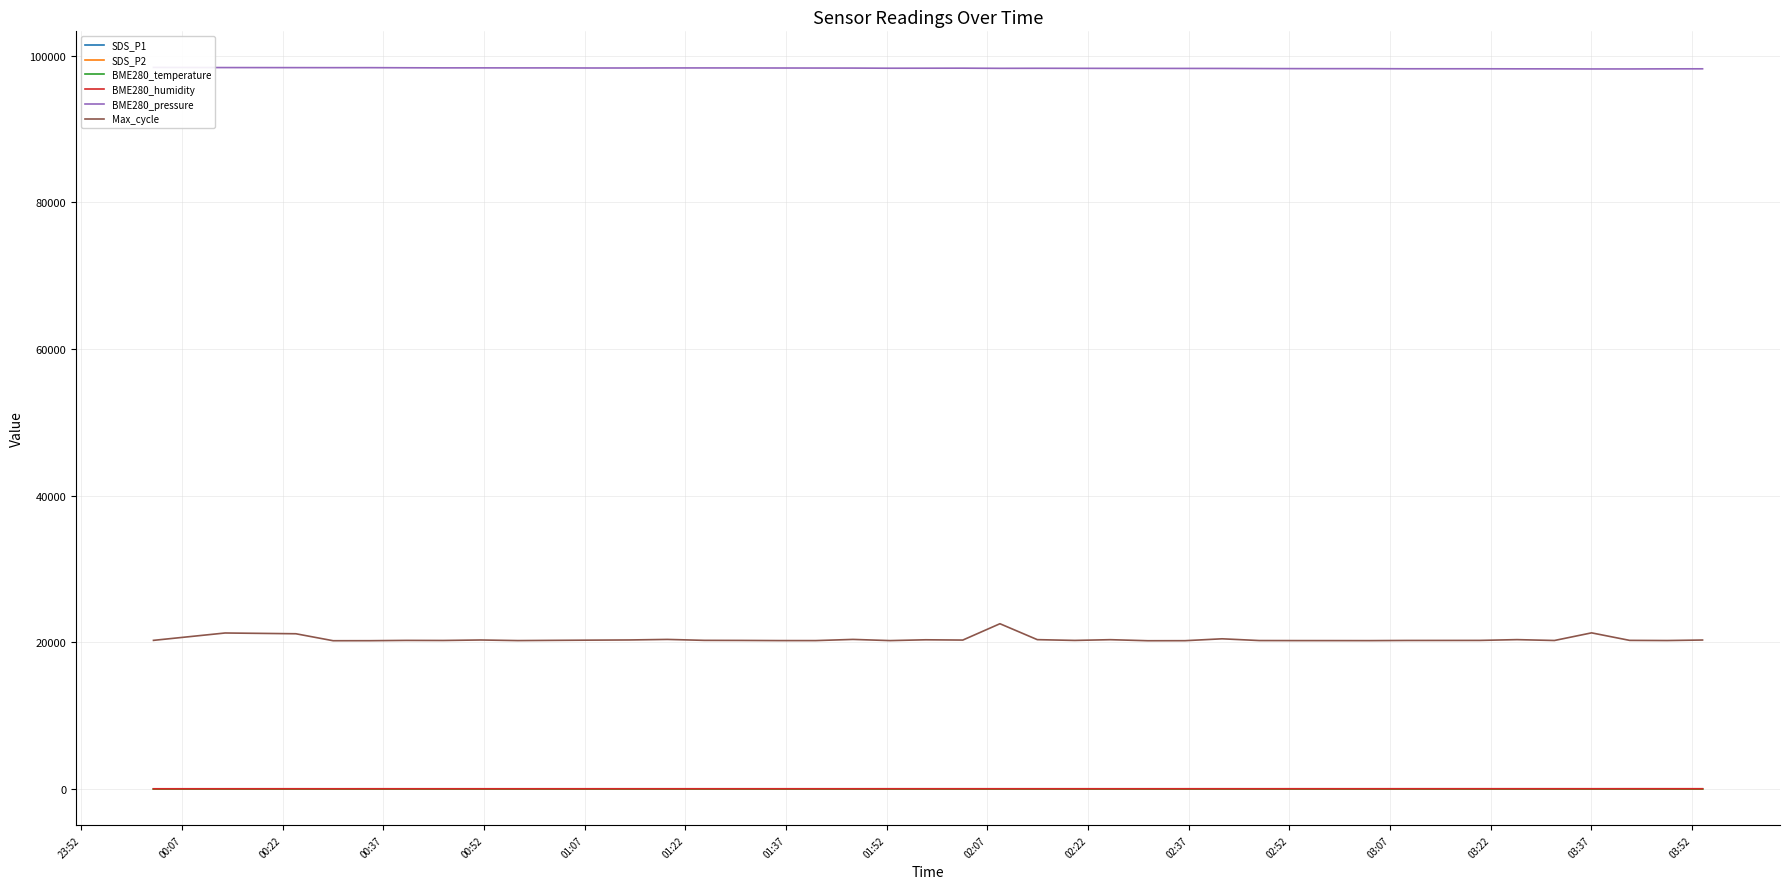

True or false: SDS_P1 and Max_cycle cross at least once.

False